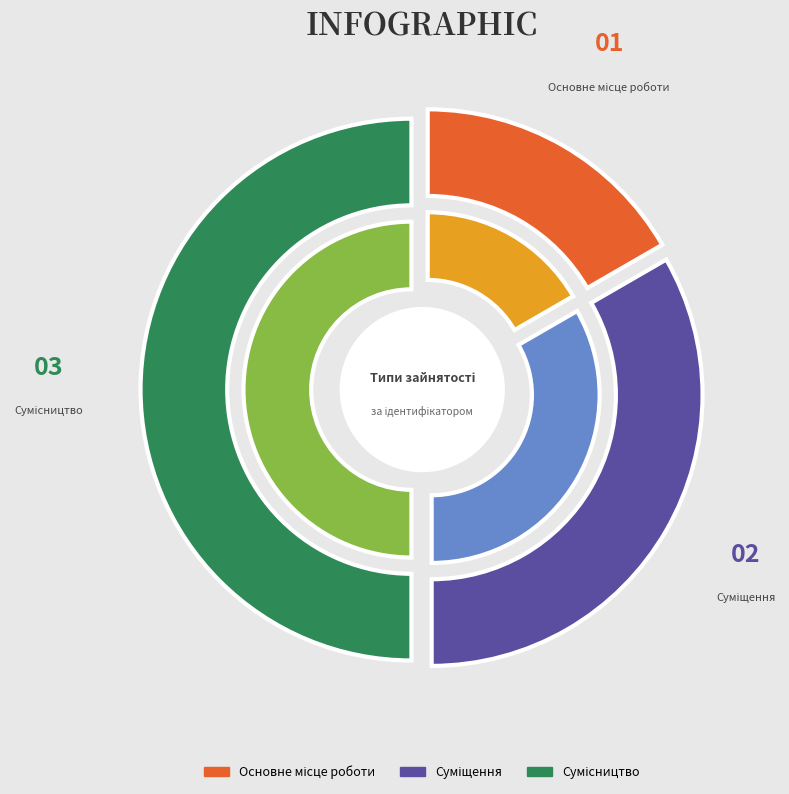

Approximately how many times larger is the value at Основне місце роботи compared to Сумісництво?

0.3